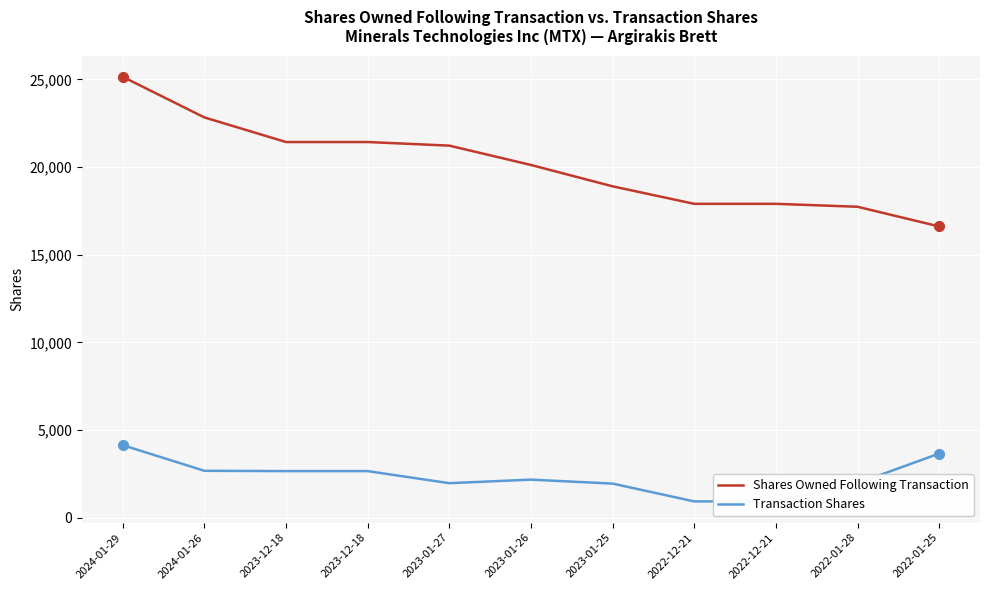

What is the difference between the Transaction Shares values at 2023-01-27 and 2023-12-18?

689